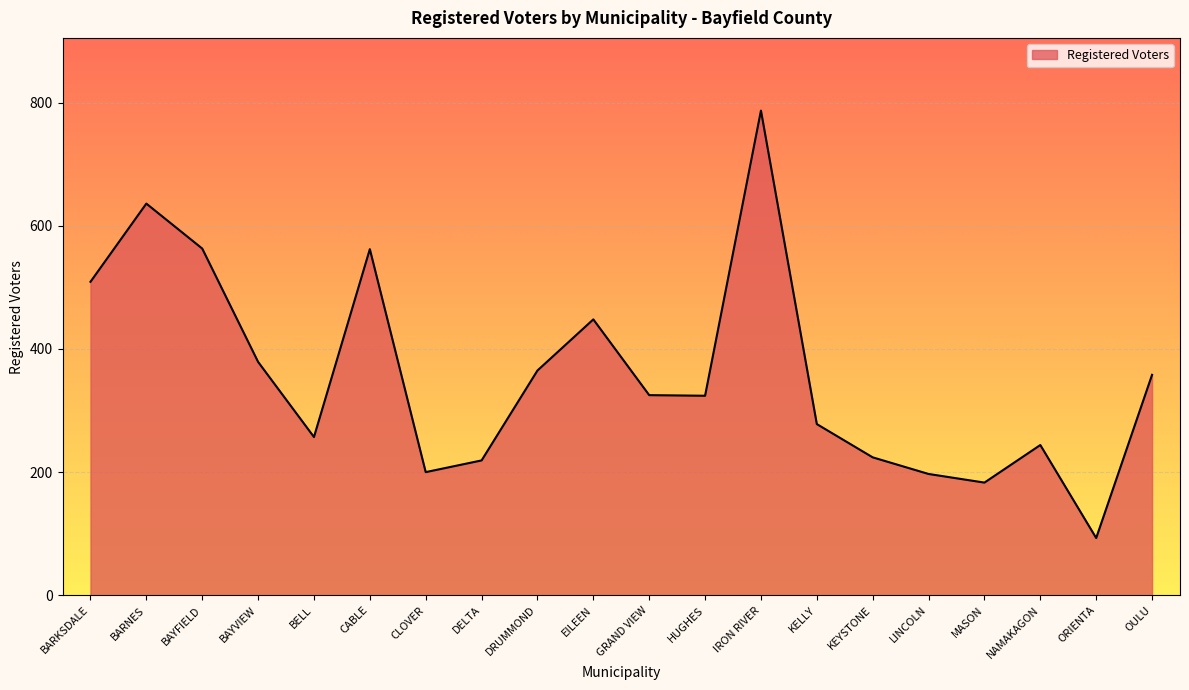

What is the approximate value at CLOVER?

200